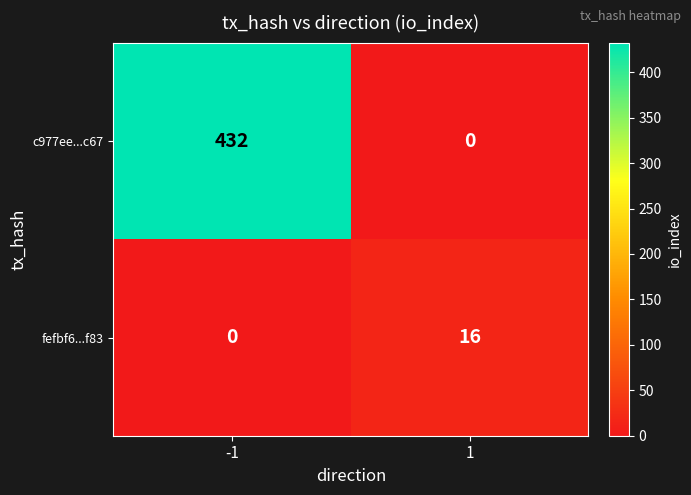

Rank the series by their average value, from lowest to highest.

fefbf6...f83, c977ee...c67